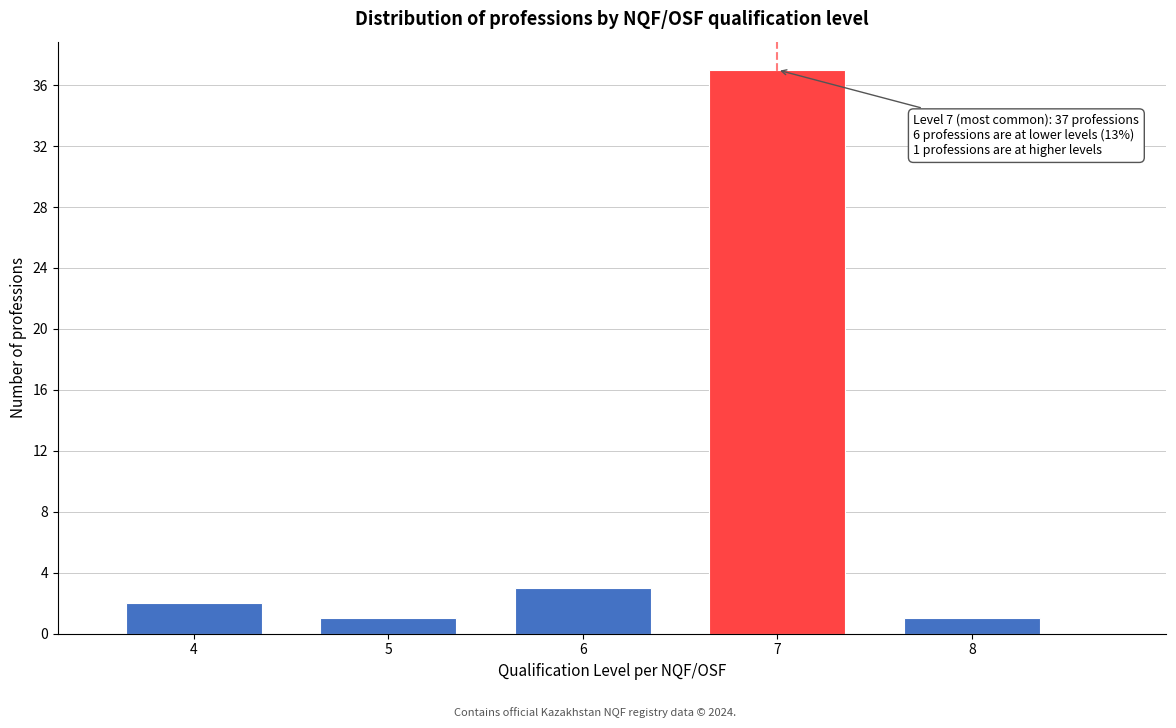

Reading right to left, list all the values displayed in this chart.

1	37	3	1	2